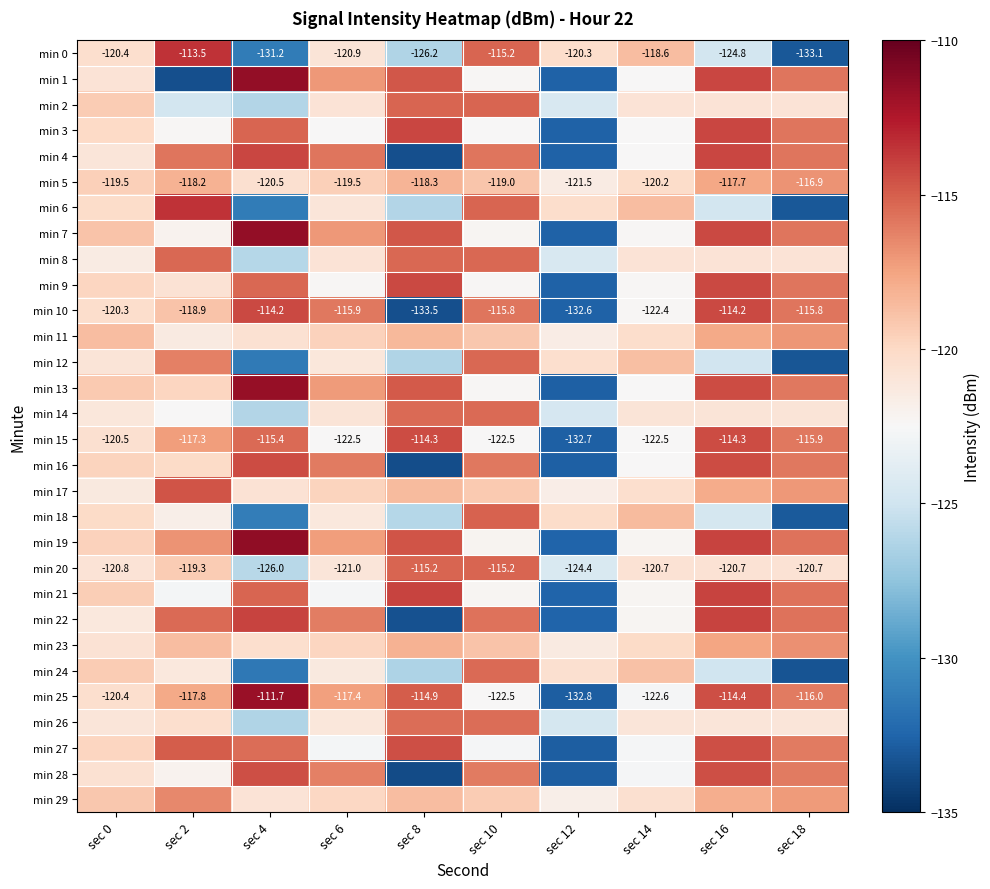

Is the value of min 12 at sec 0 greater than the value of min 1 at sec 0?

No